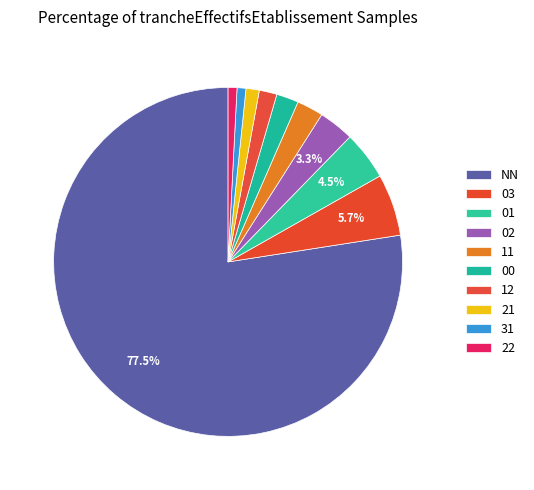

What is the largest slice in the pie chart?

NN